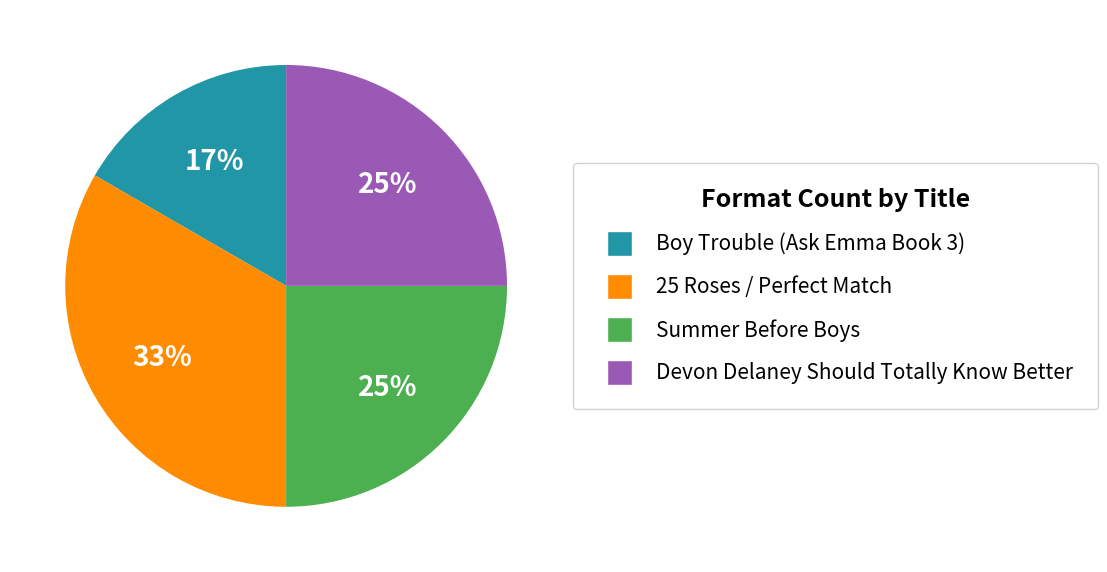

Is the sum of Summer Before Boys and Boy Trouble (Ask Emma Book 3) greater than half?

No